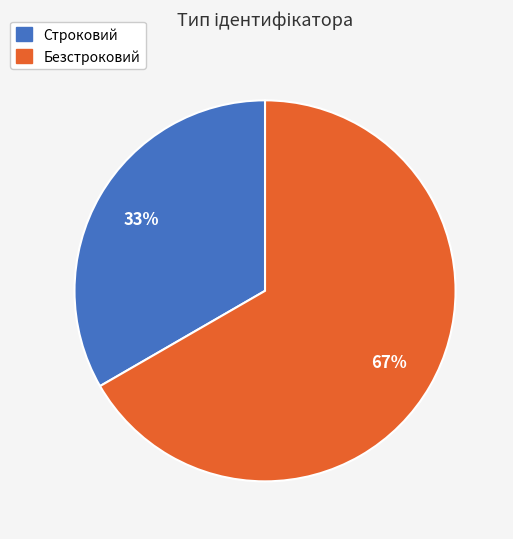

Is the sum of Строковий and Безстроковий greater than half?

Yes